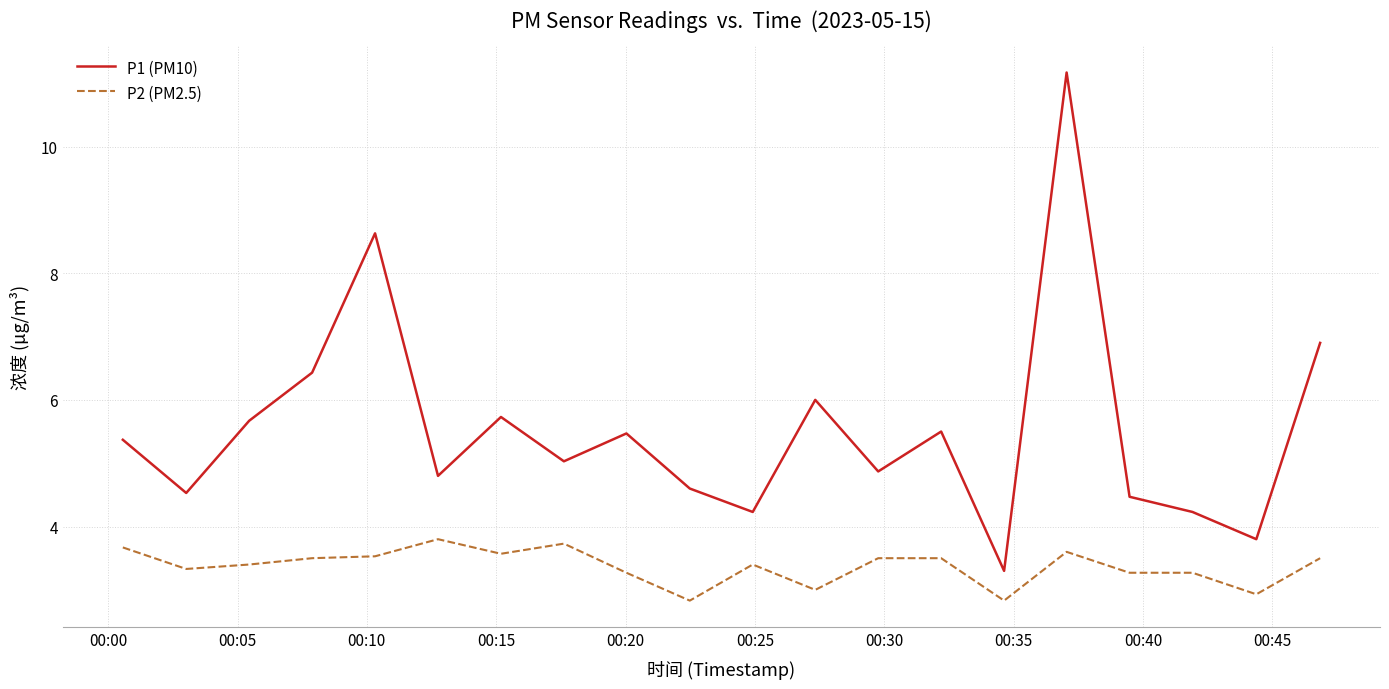

What are all the series names shown in the legend?

P1 (PM10), P2 (PM2.5)